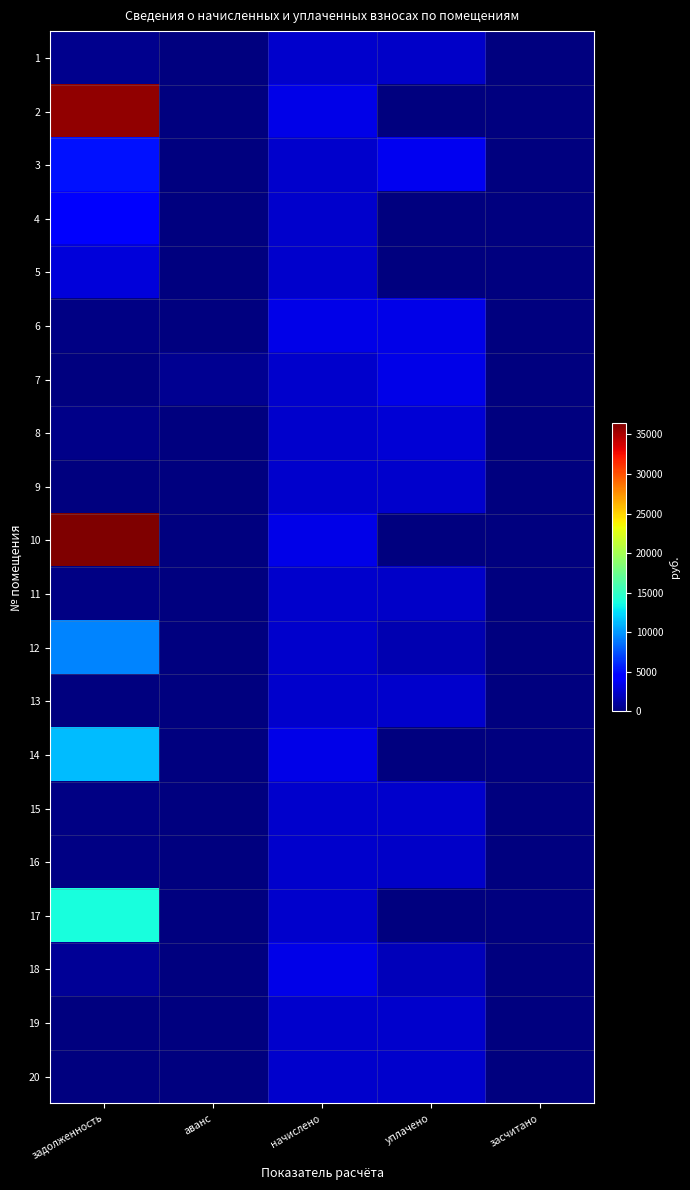

Which label corresponds to the largest value in the chart?

задолженность